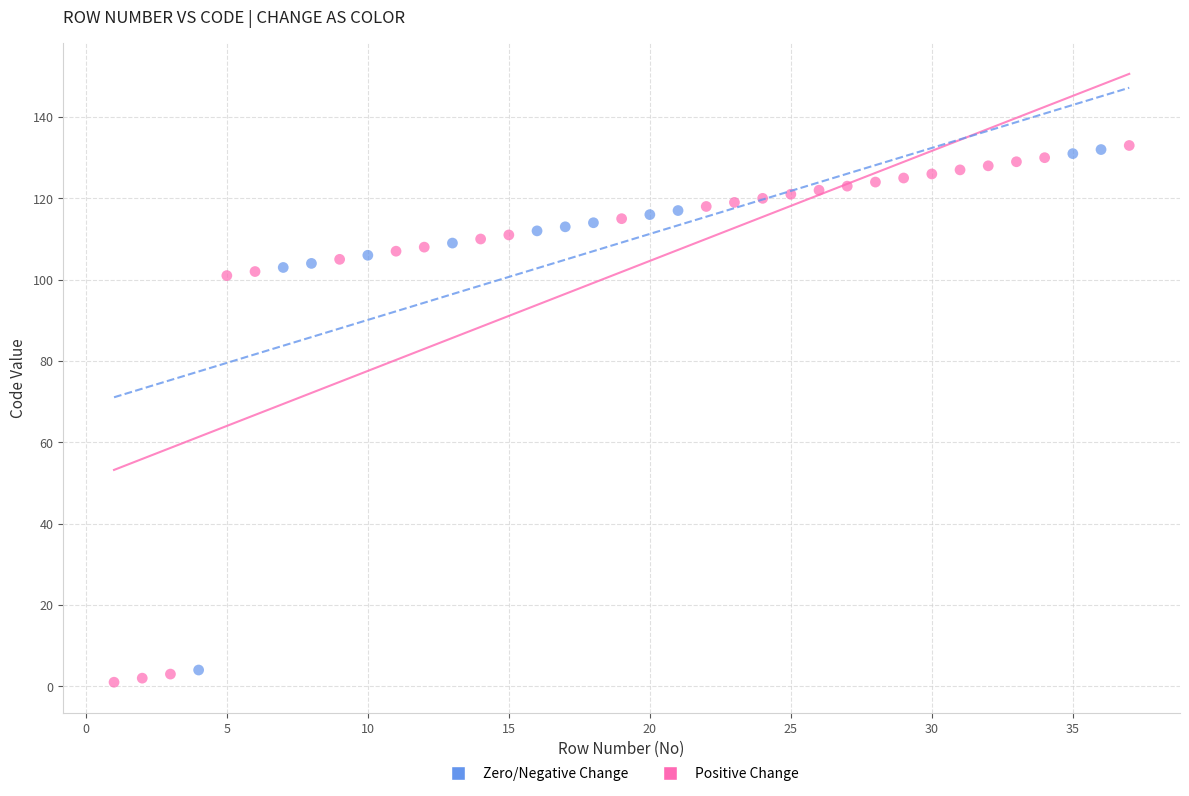

What are all the series names shown in the legend?

Zero/Negative Change, Positive Change